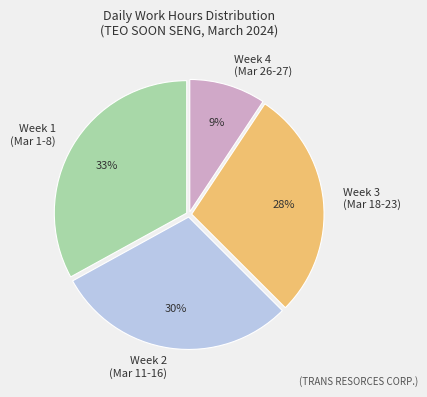

Is there a majority slice in this chart?

No